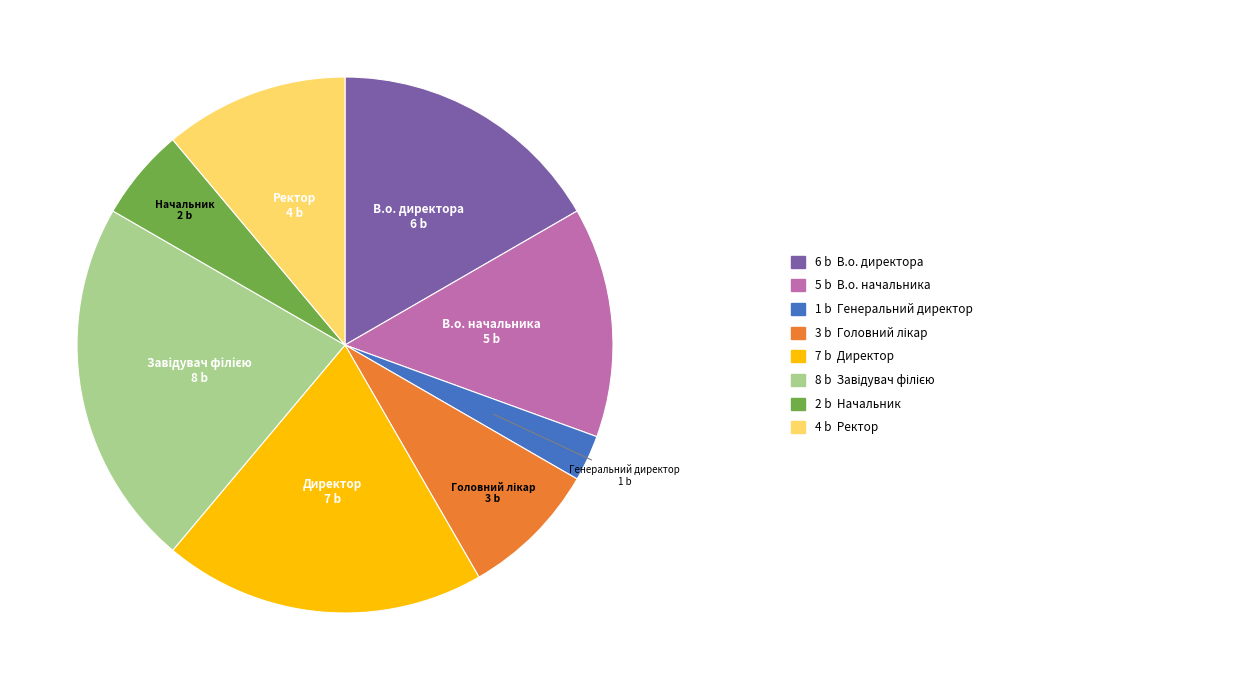

Does any single category account for the majority?

No